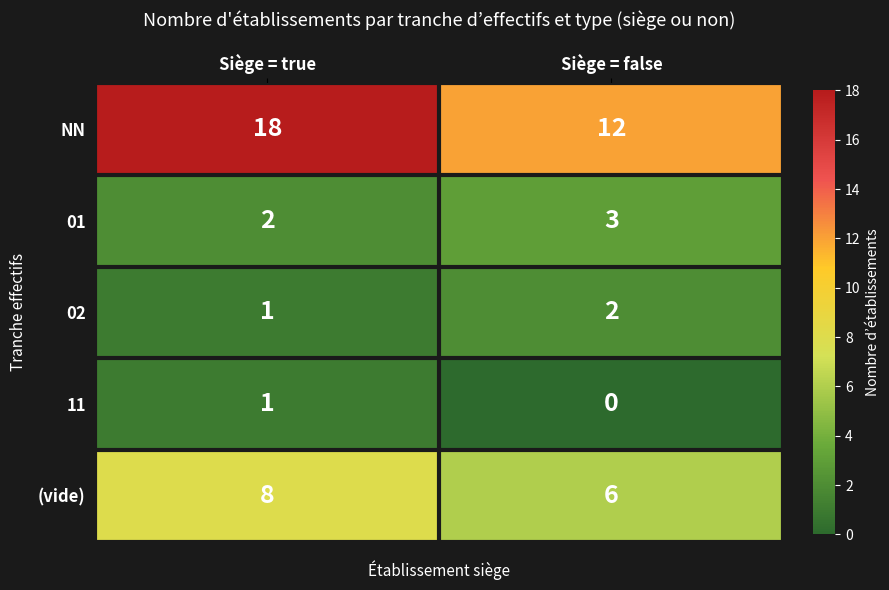

What is the total value across all series at Siège = false?

23